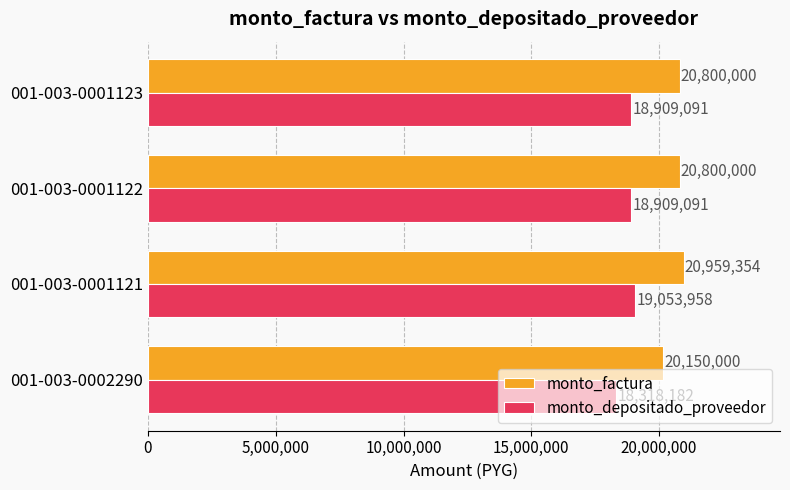

Which label corresponds to the largest value in the chart?

001-003-0001121